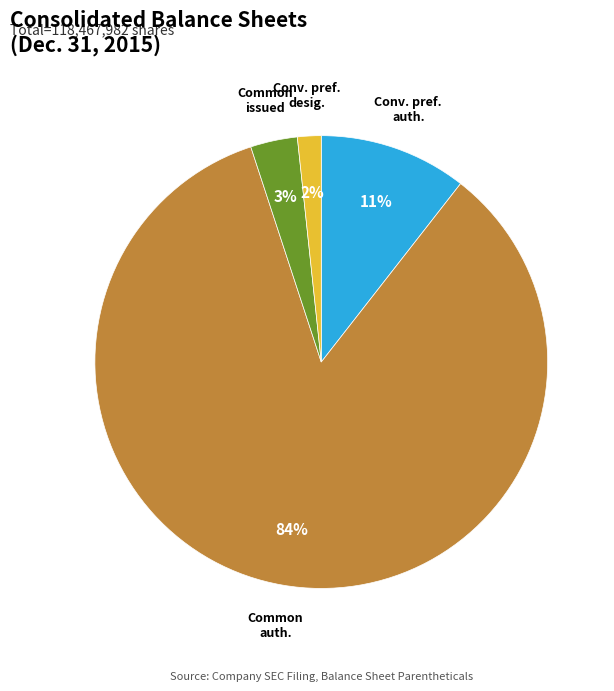

Is there any slice that represents more than half of the pie?

Yes